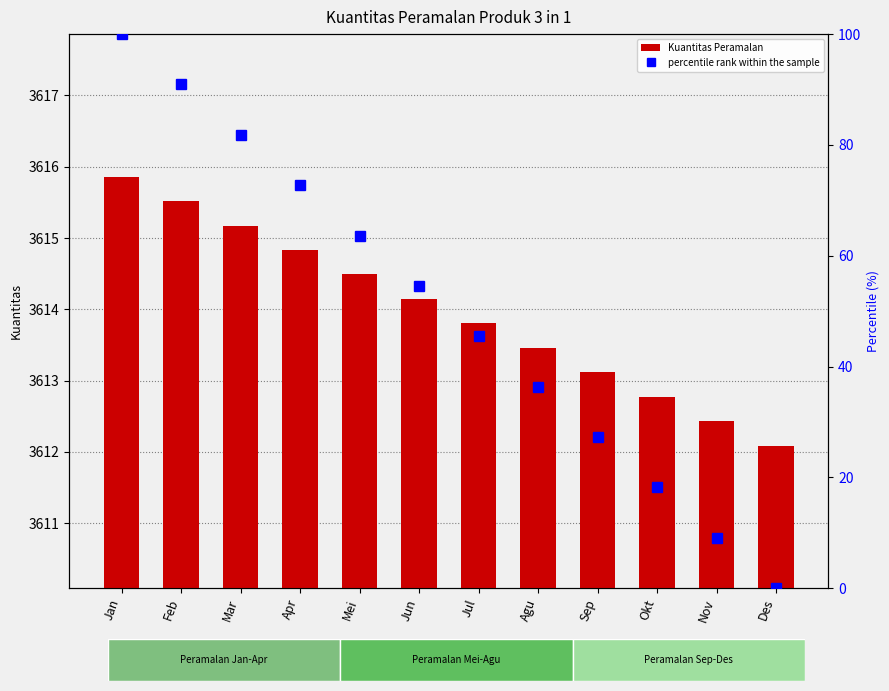

Reading right to left, transcribe all the data shown in this chart.

Kuantitas Peramalan: 3612.1	3612.4	3612.8	3613.1	3613.5	3613.8	3614.1	3614.5	3614.8	3615.2	3615.5	3615.9
percentile rank within the sample: 0.0	9.1	18.2	27.3	36.4	45.5	54.5	63.6	72.7	81.8	90.9	100.0